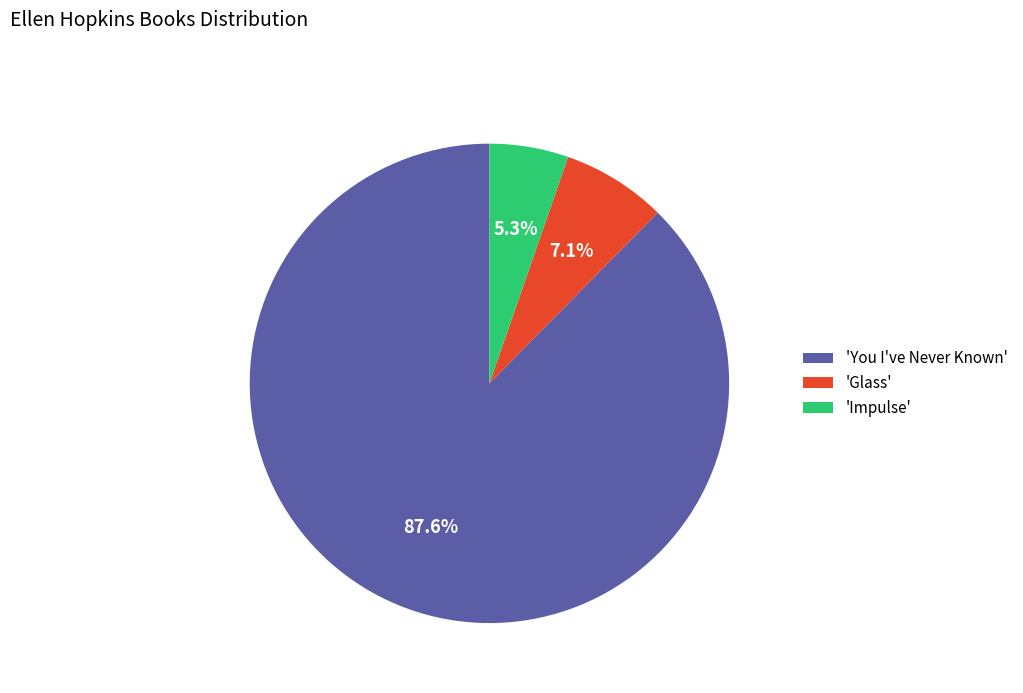

How many slices are in this pie chart?

3